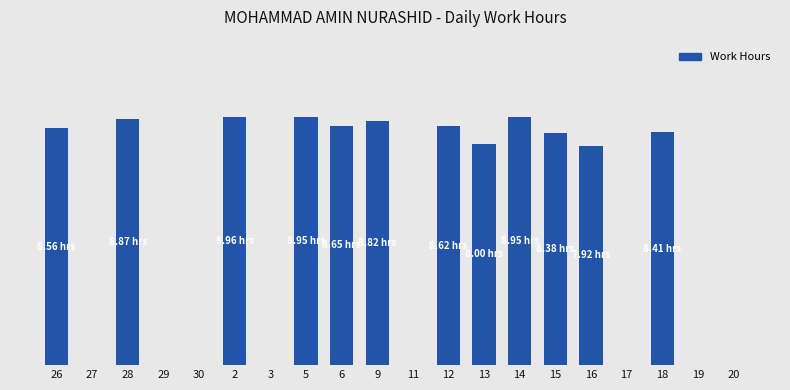

List the labels in order of value, smallest first.

27, 29, 30, 3, 11, 17, 19, 20, 16, 13, 15, 18, 26, 12, 6, 9, 28, 5, 14, 2